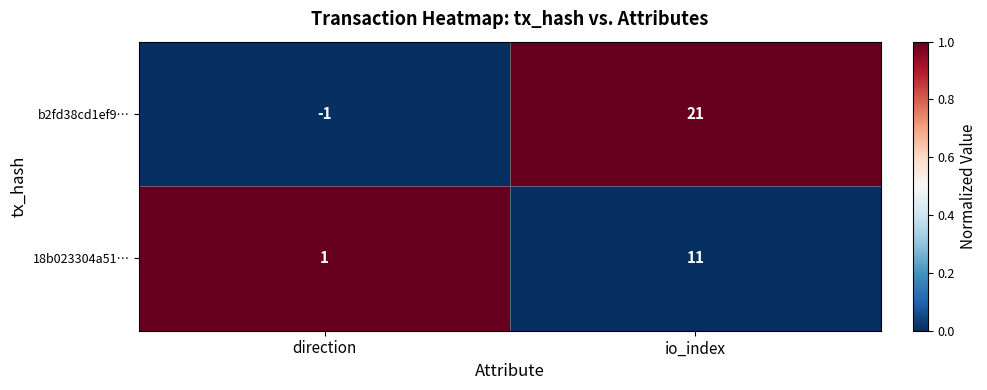

Is it true that b2fd38cd1ef9… equals -2 at direction?

False